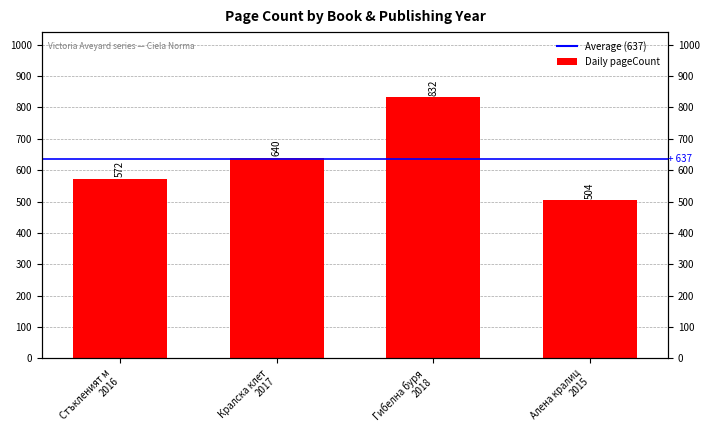

What is the value of the 3rd bar from the left?

832